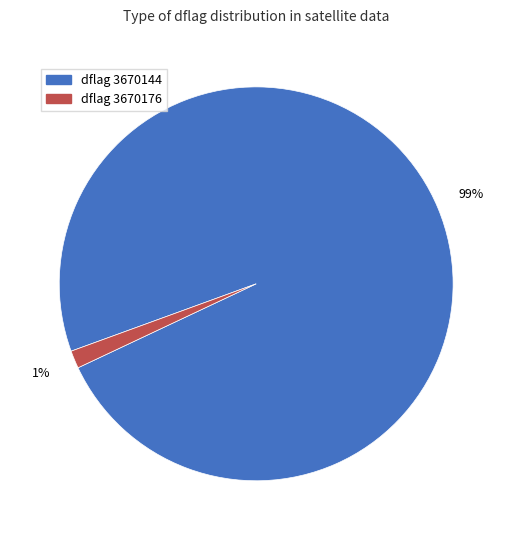

To the nearest percent, what is the average slice percentage?

50%